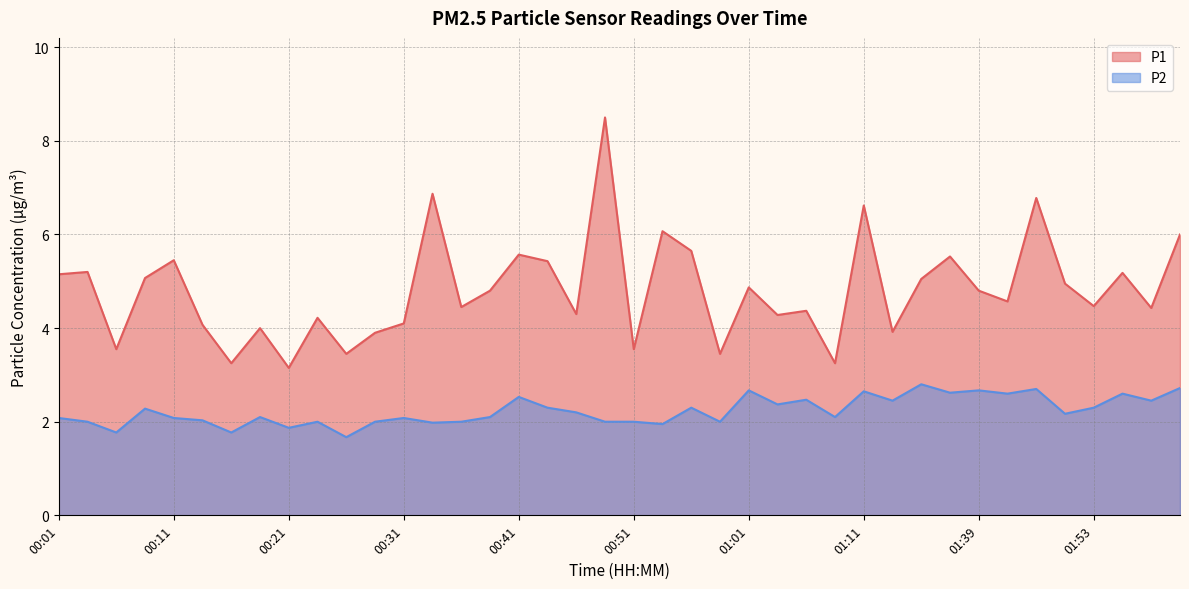

What position from the right is 01:16?

10